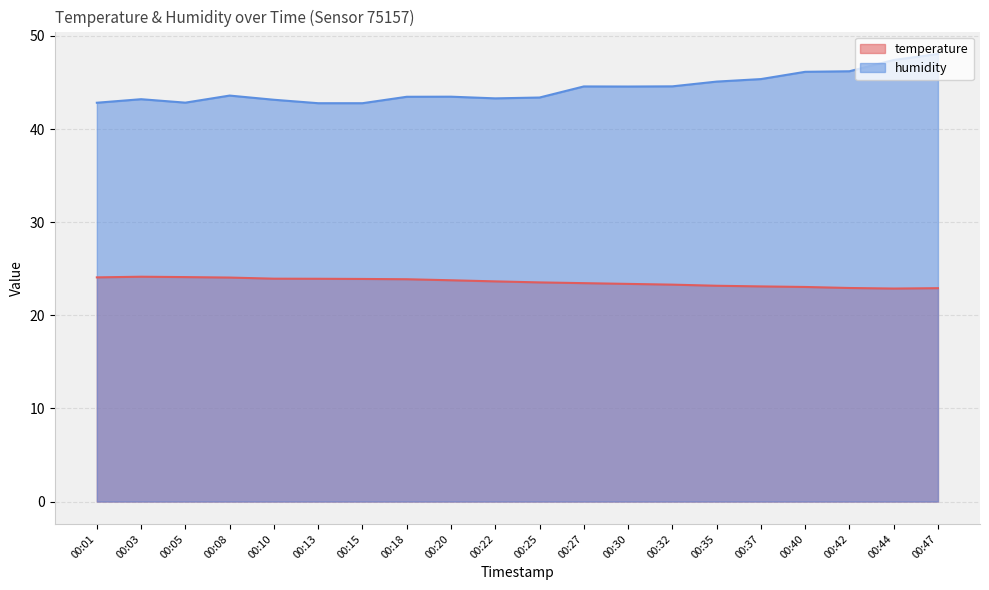

What is the difference between the highest and lowest values at 00:44?

24.5